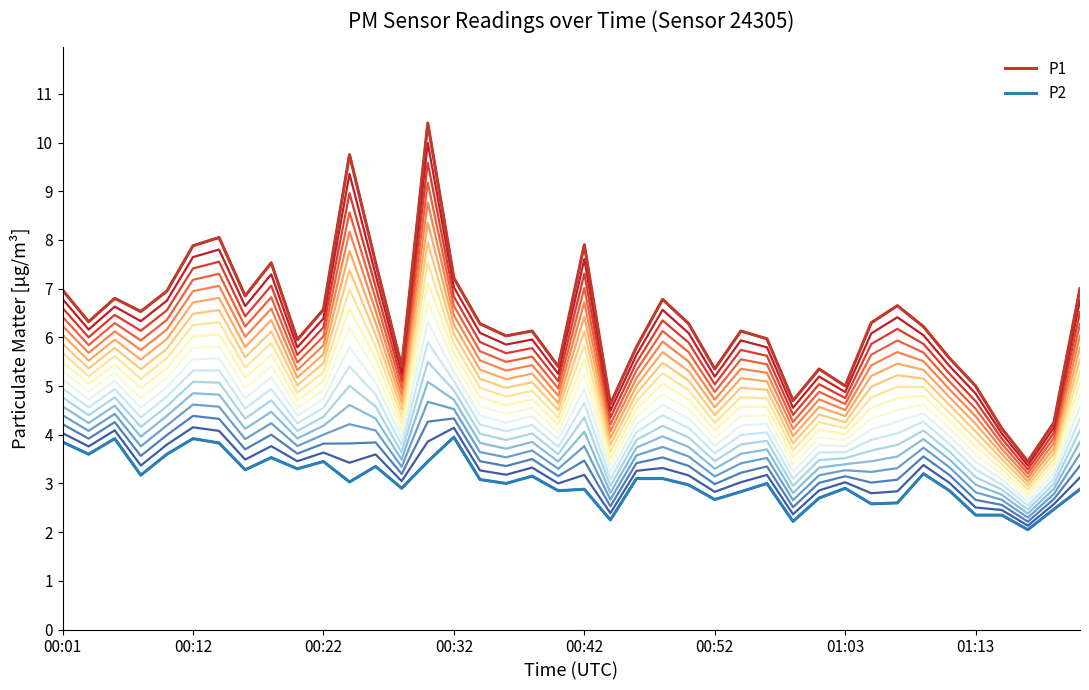

Does the chart have visible grid lines?

No